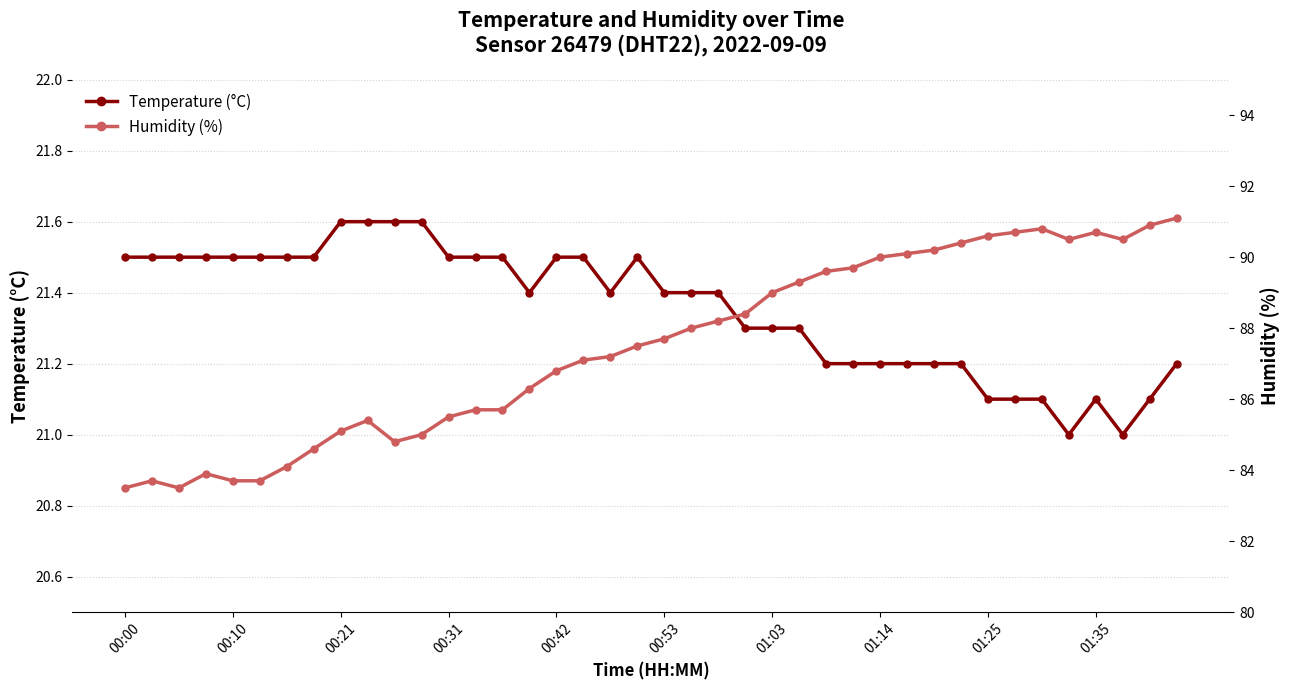

At which category does the chart reach its peak across all series?

39